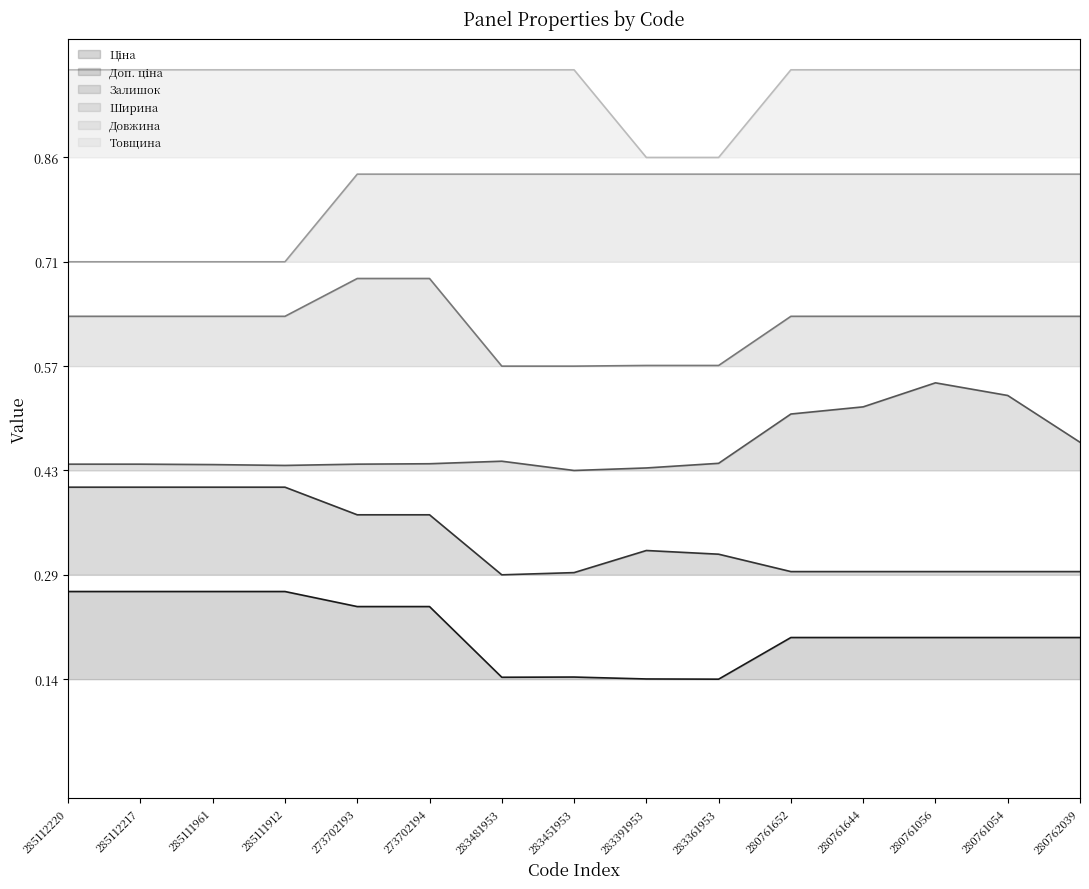

What position from the left is 280761054?

14